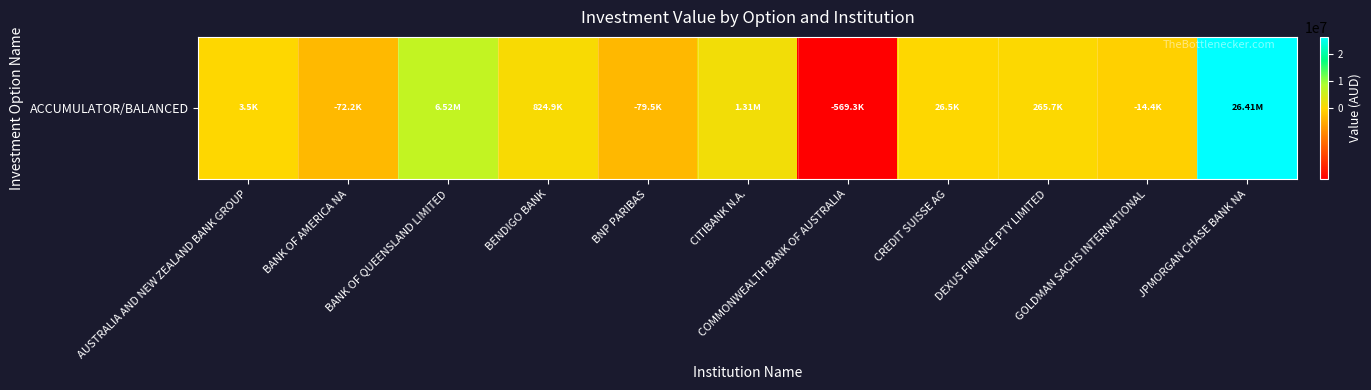

True or false: the data shows -24377.2 at GOLDMAN SACHS INTERNATIONAL.

False